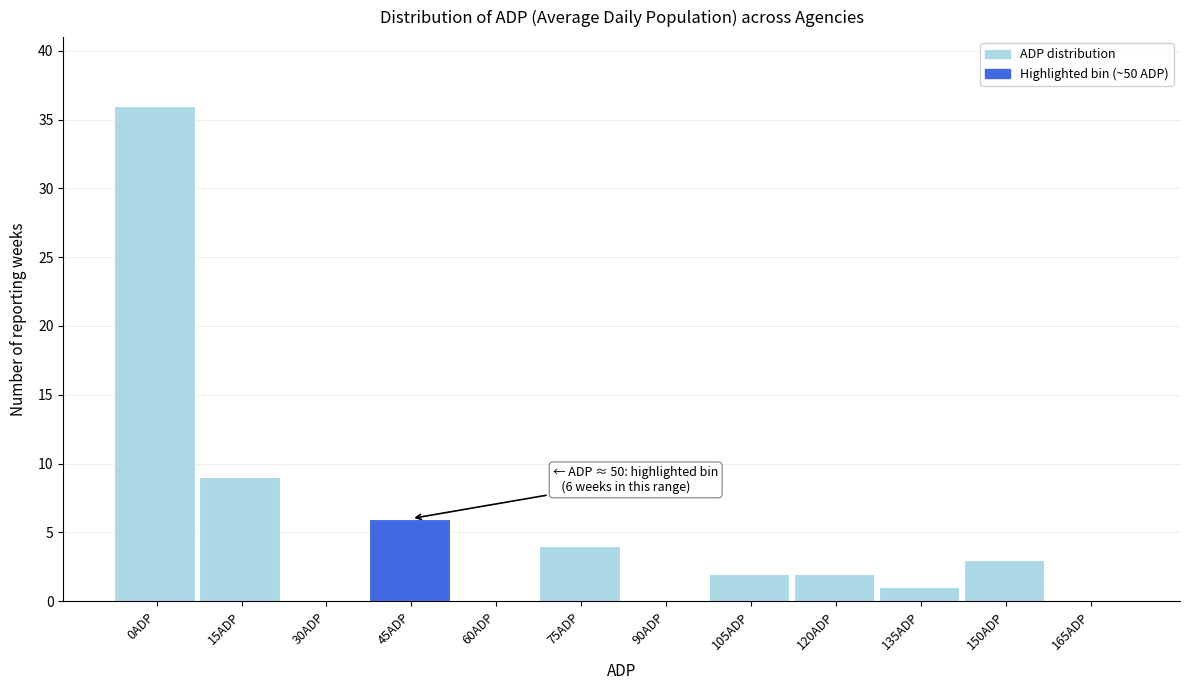

Reading left to right, transcribe all the data shown in this chart.

0ADP=36	15ADP=9	30ADP=0	45ADP=6	60ADP=0	75ADP=4	90ADP=0	105ADP=2	120ADP=2	135ADP=1	150ADP=3	165ADP=0